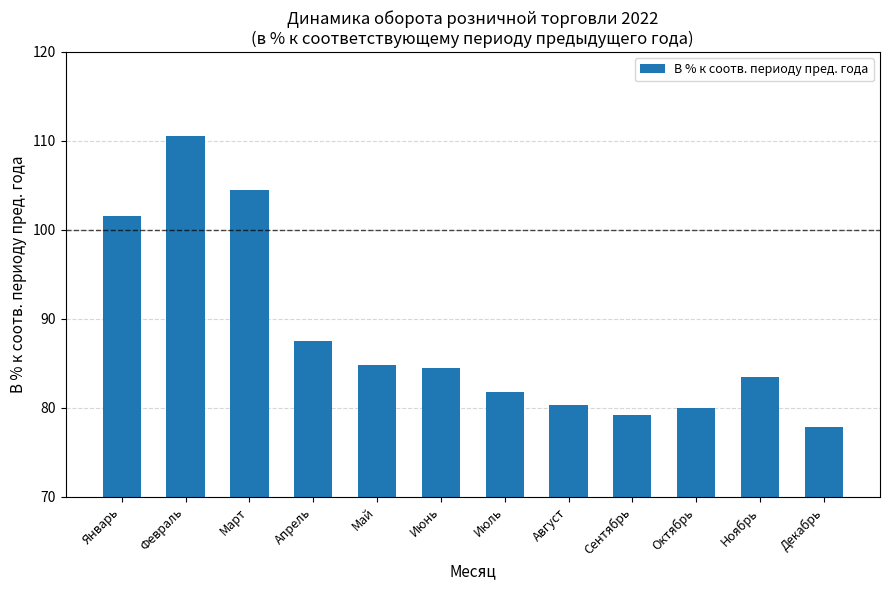

Does the chart contain any negative values?

No